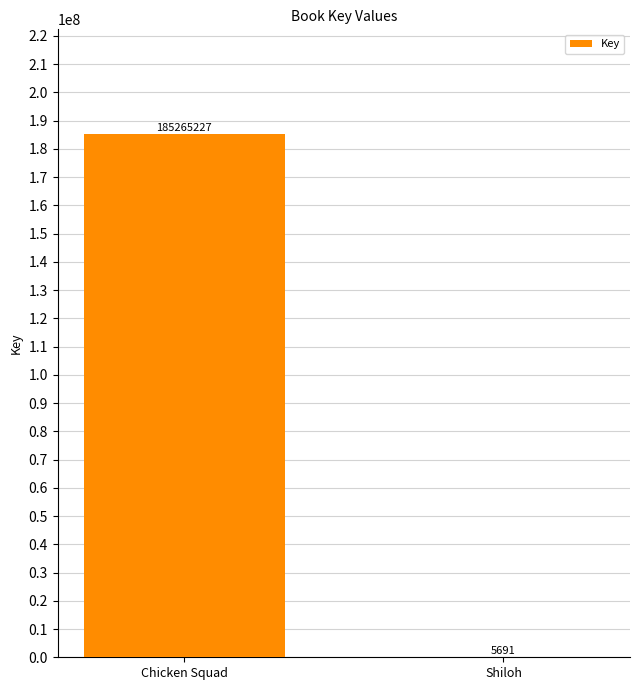

What is the greatest value displayed?

185265227